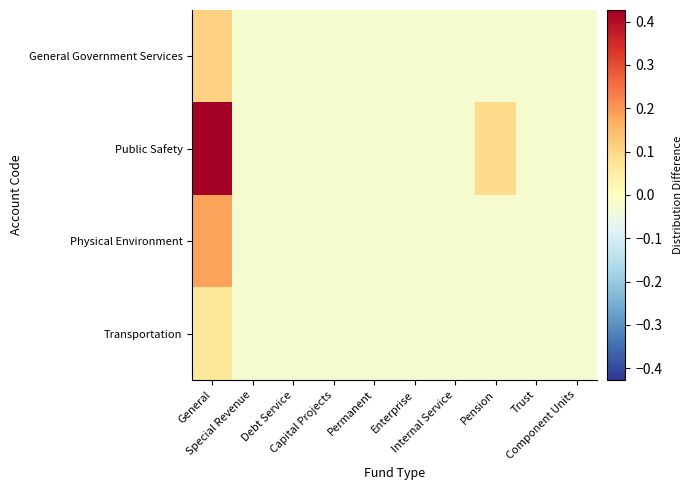

Which series changed the most between General and Permanent?

Public Safety